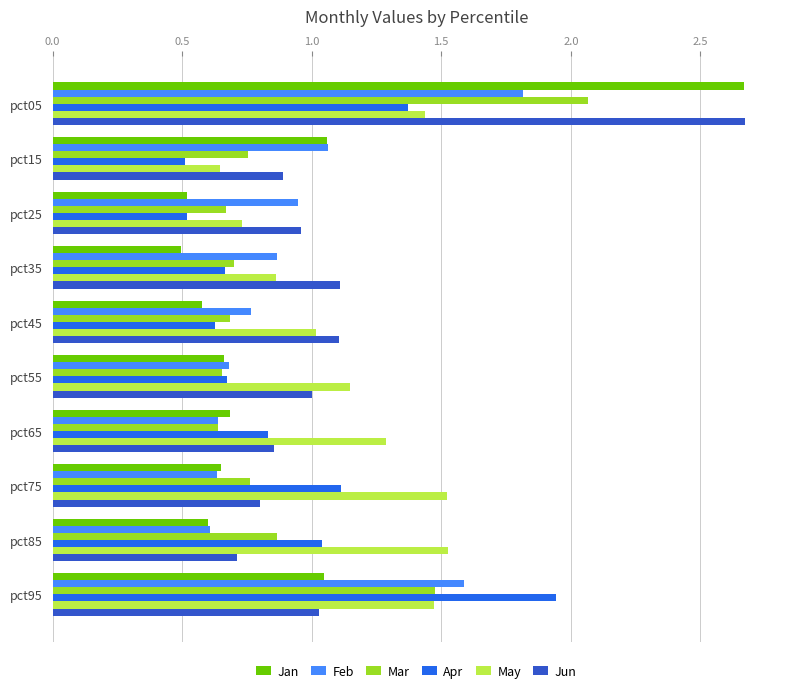

What is the sum of the Feb values at pct55 and pct65?

1.3